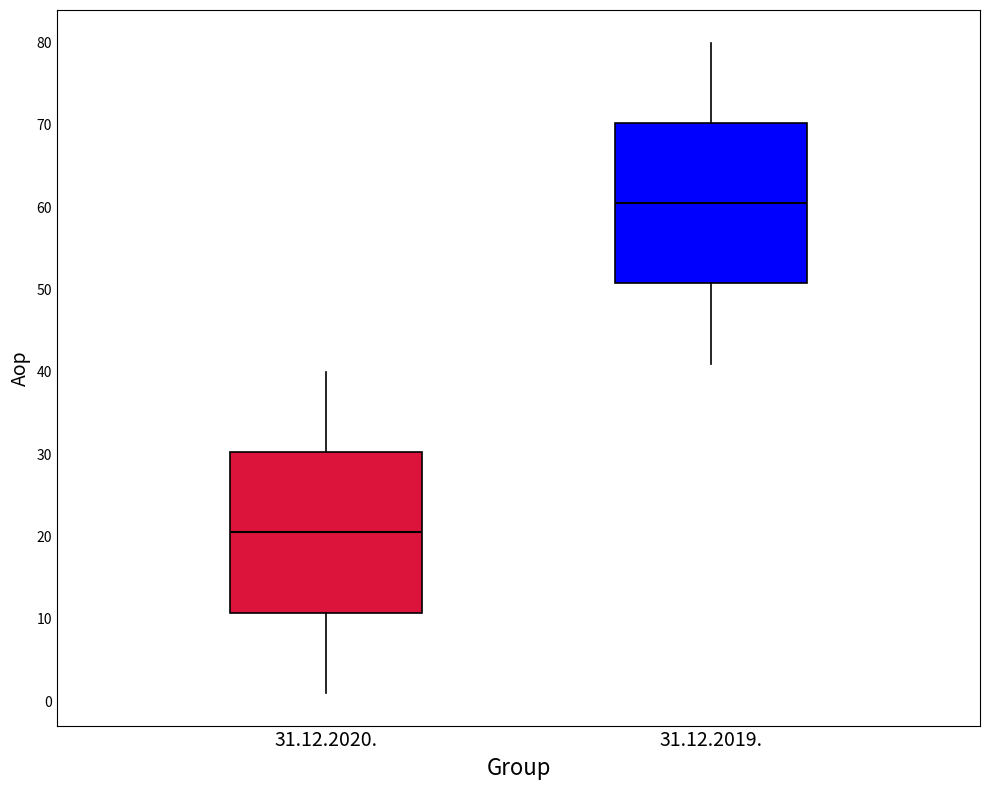

Where does the median line of the box for 31.12.2020. sit on the y-axis? The values are not printed on the chart, so give them approximately, as read against the axis.

21